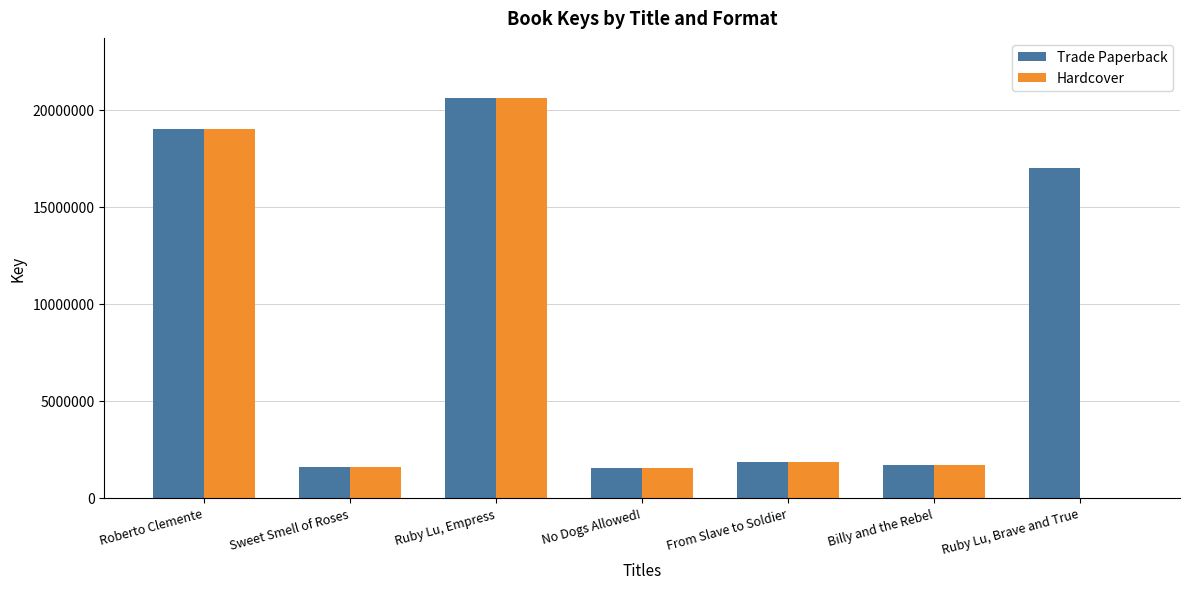

Is it true that Trade Paperback equals 4768218 at Ruby Lu, Empress?

False